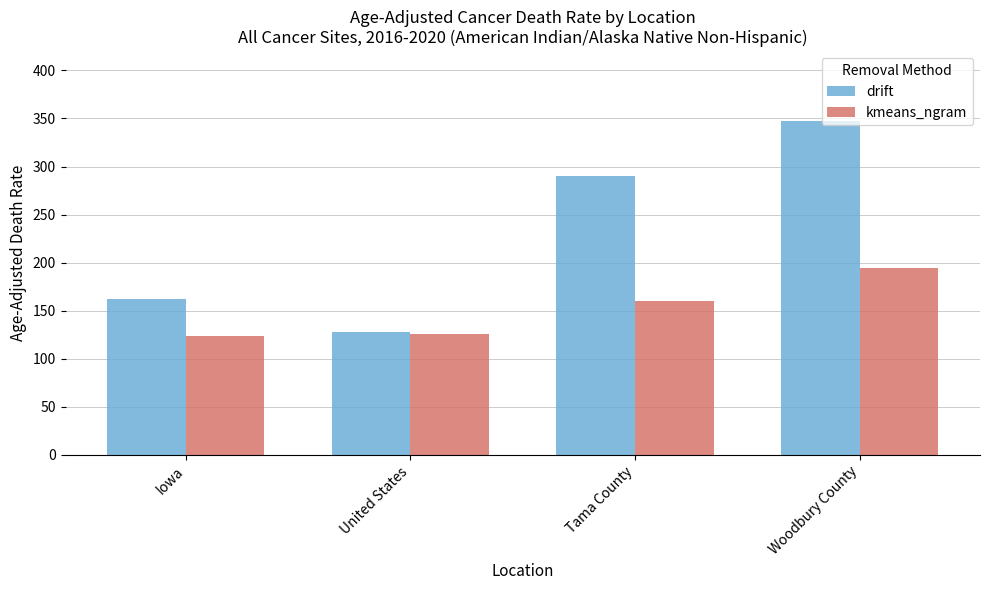

The value of drift at Tama County is 289.9. True or false?

True